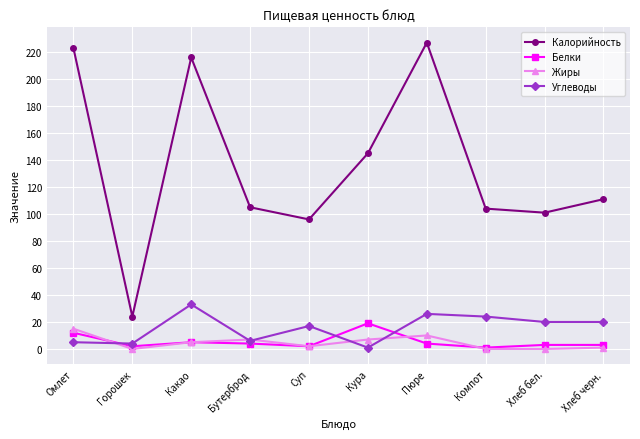

At which category does Углеводы reach its first local peak?

Какао